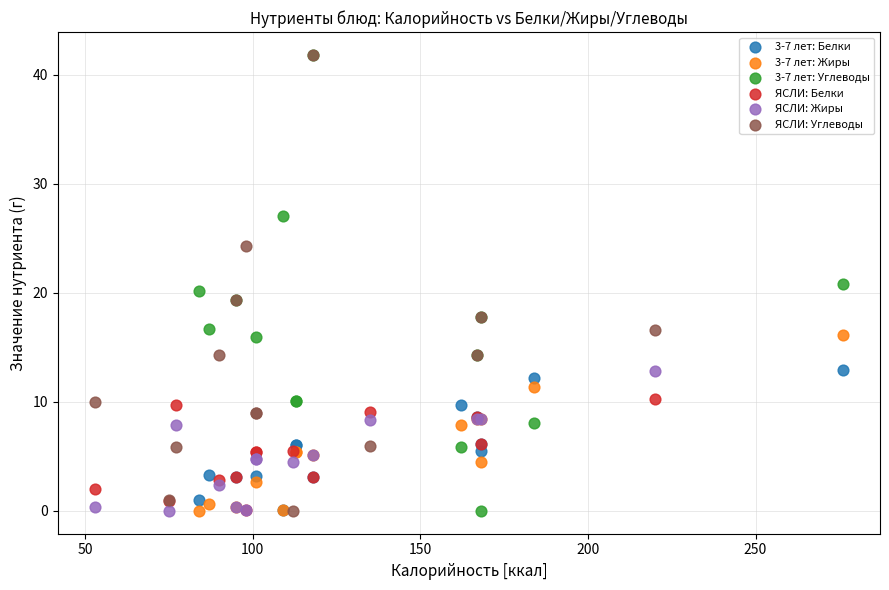

What are all the series names shown in the legend?

3-7 лет: Белки, 3-7 лет: Жиры, 3-7 лет: Углеводы, ЯСЛИ: Белки, ЯСЛИ: Жиры, ЯСЛИ: Углеводы